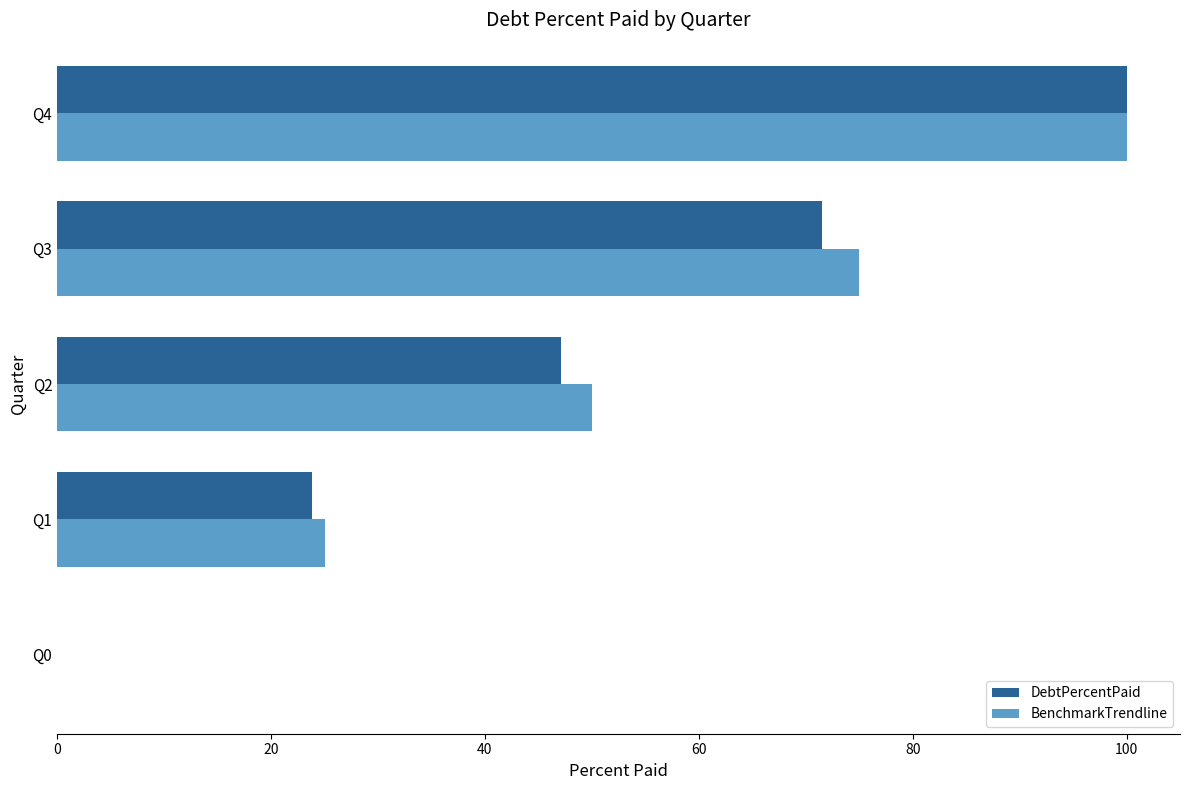

Which series changed the most between Q3 and Q4?

DebtPercentPaid